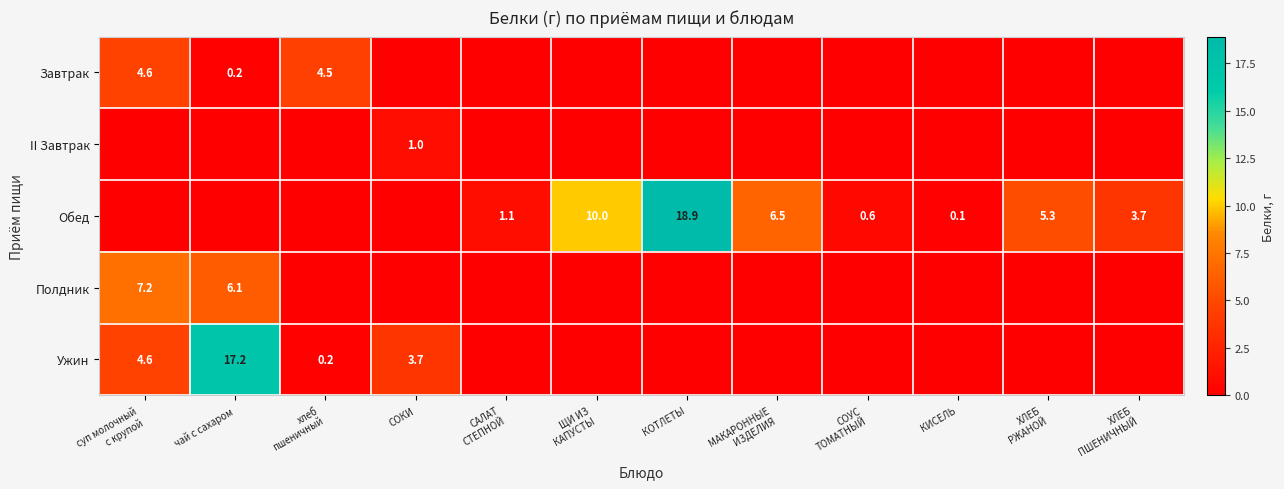

The Ужин series shows 22.8 at чай с сахаром. True or false?

False